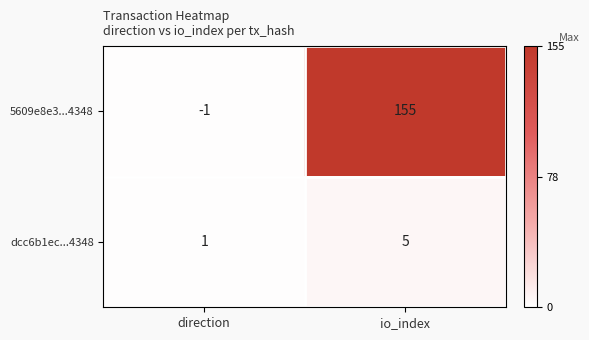

At which label is dcc6b1ec...4348 closest to 3?

direction